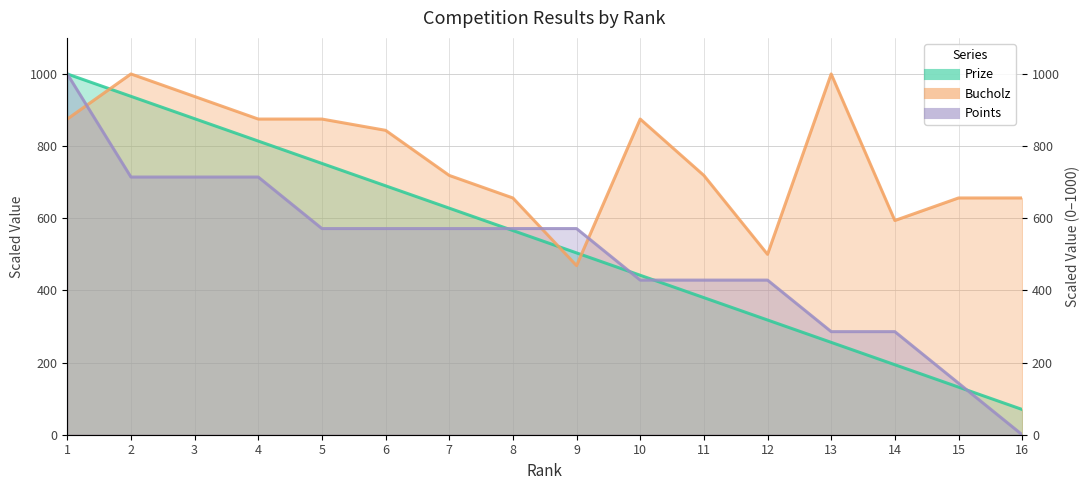

What is the sum of all Points values?

8000.0